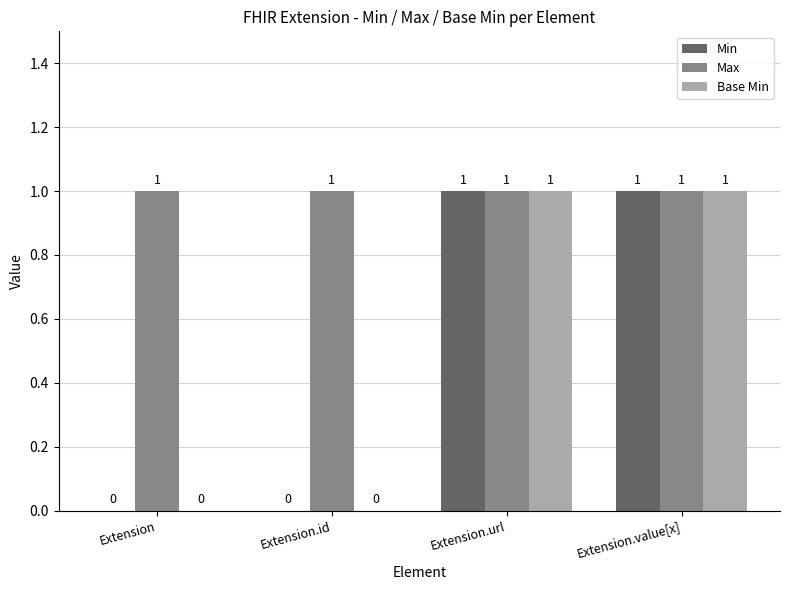

The Base Min series shows 0 at Extension.value[x]. True or false?

False